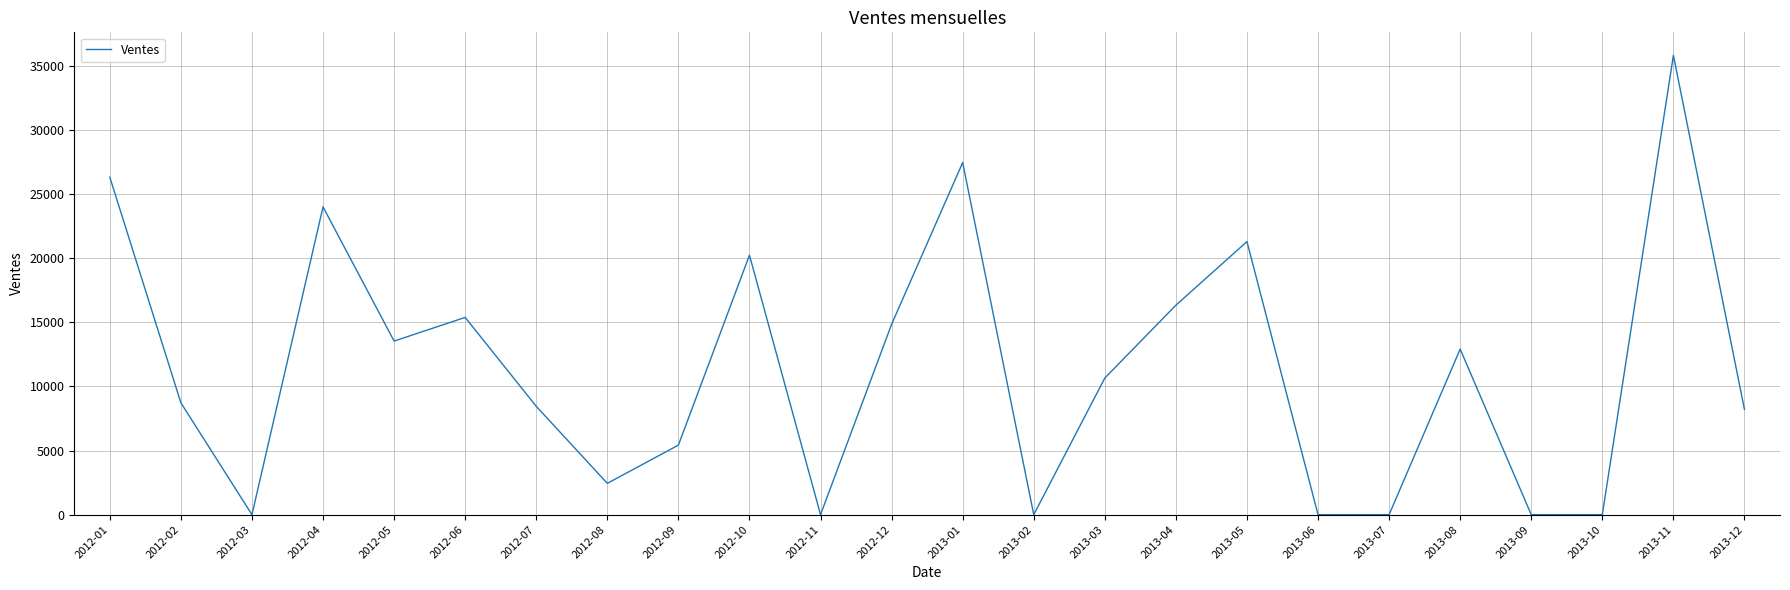

Reading left to right, extract all data points from this chart.

26325	8724	0	24007	13541	15387	8450	2443	5423	20241	0	14849	27465	0	10657	16338	21300	0	0	12913	0	0	35831	8206